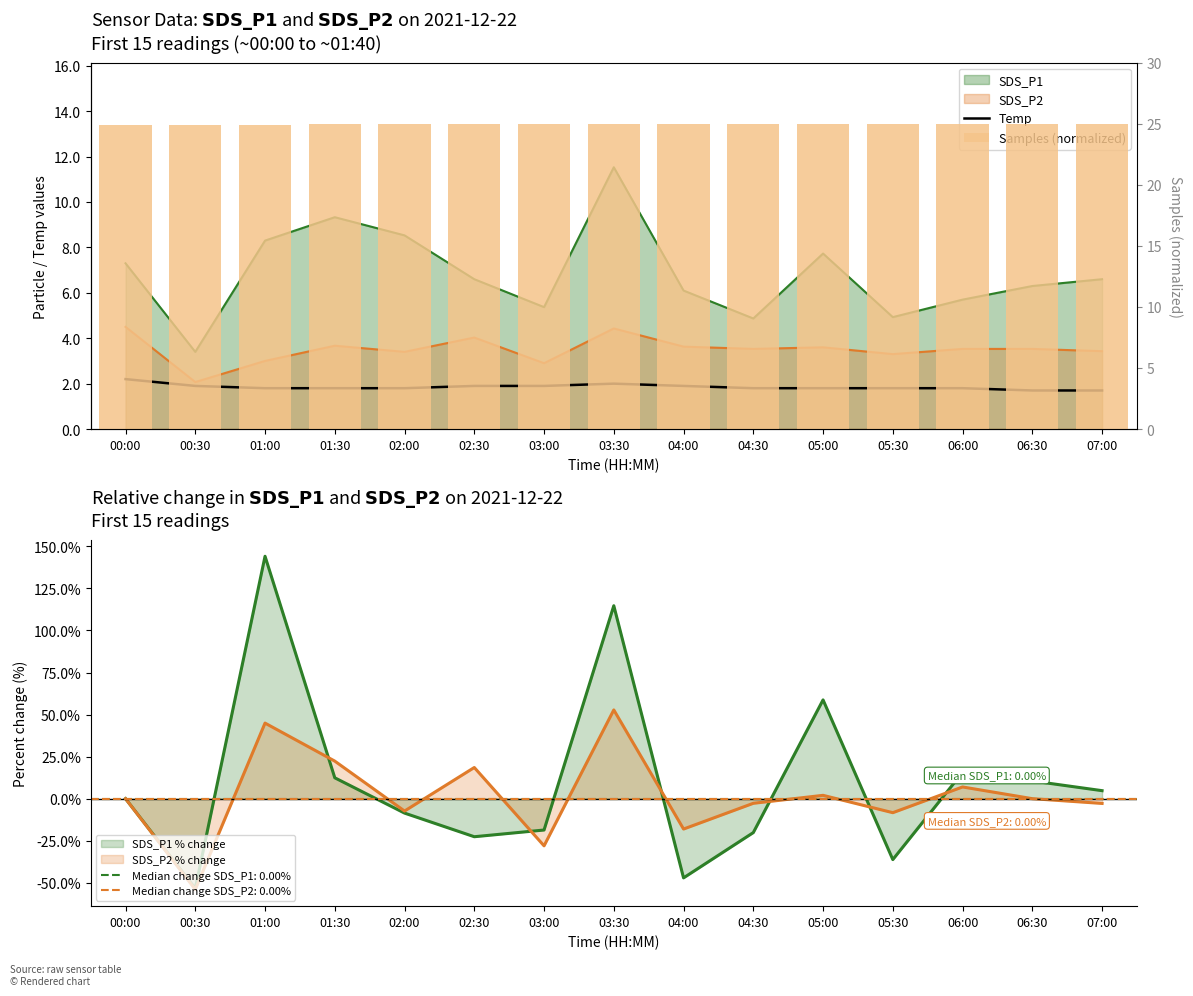

What is the difference between the highest and lowest values at 03:00?

23.0